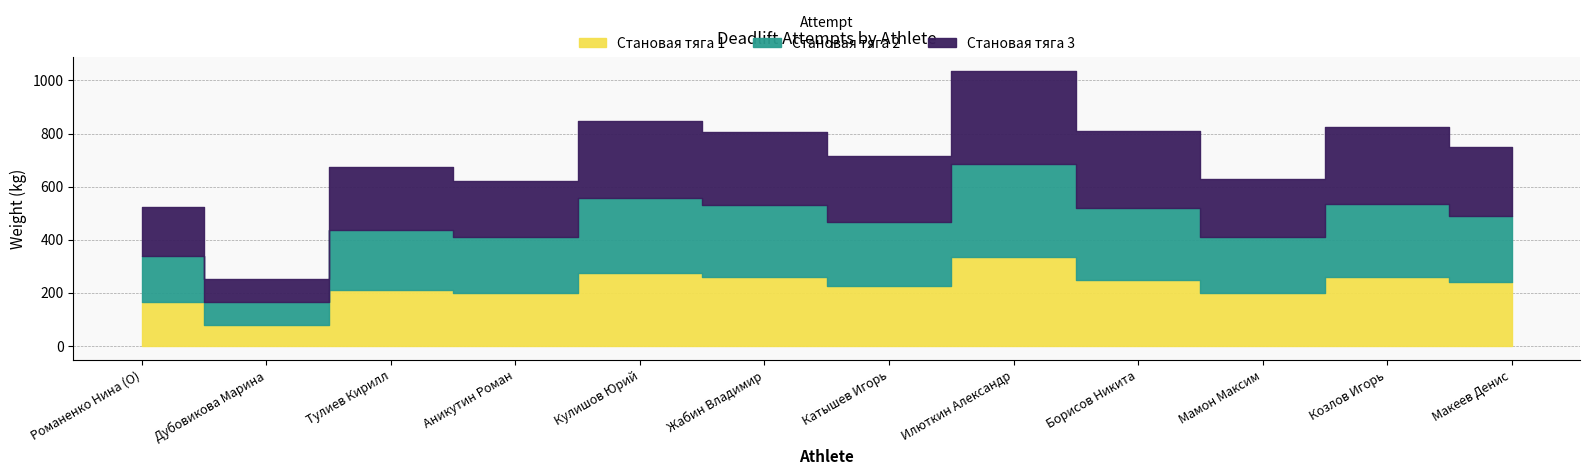

What value does the Становая тяга 1 series have at Козлов Игорь?

260.0